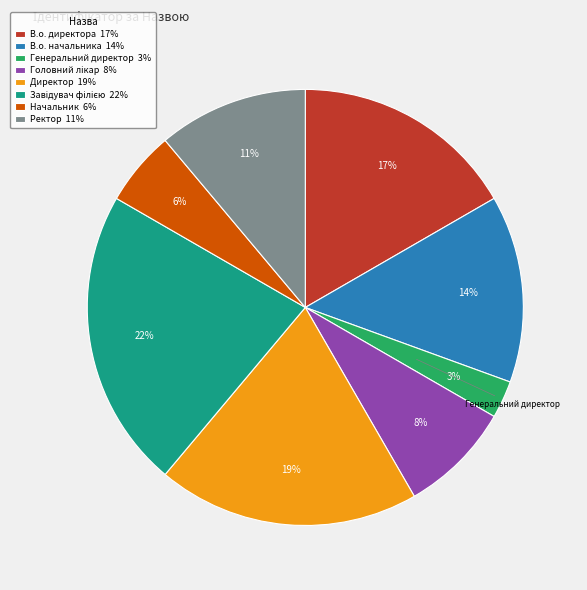

Is the sum of Генеральний директор and В.о. директора greater than half?

No